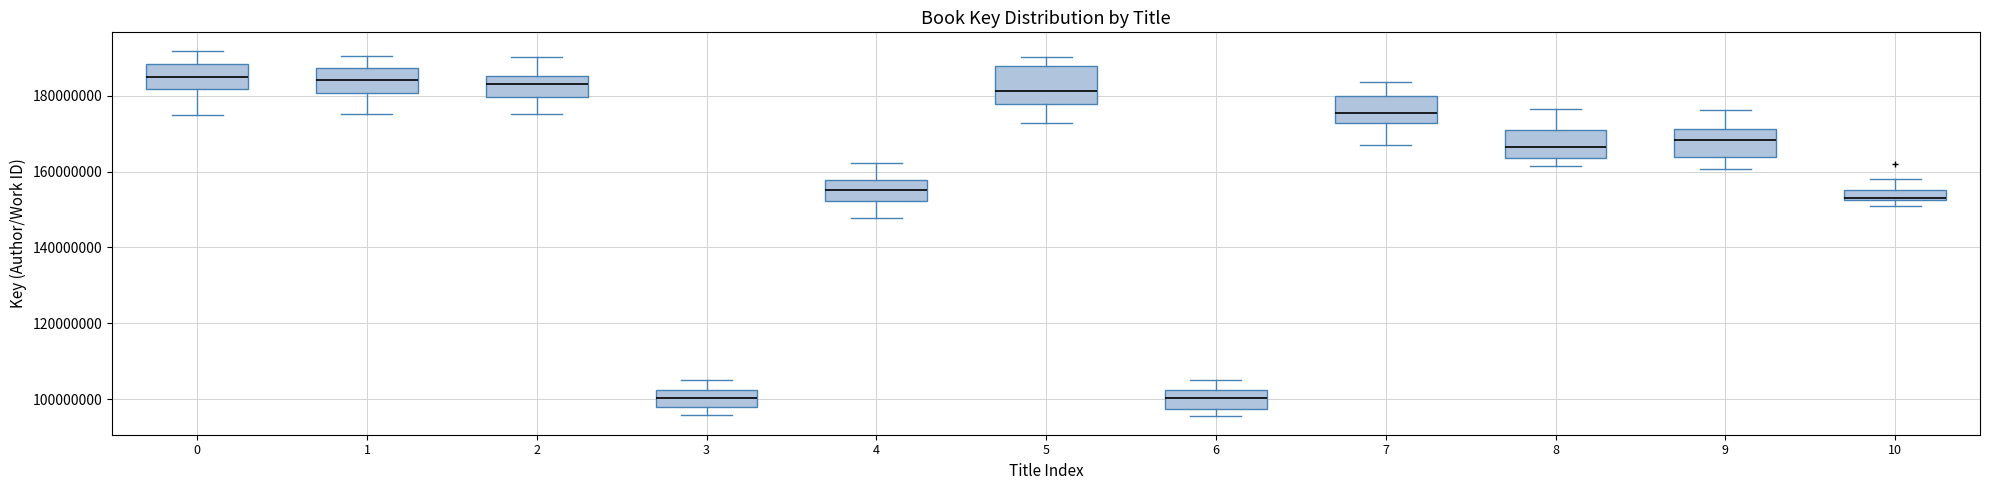

Where does the upper whisker of the box at x = 10 end on the y-axis? The values are not printed on the chart, so give them approximately, as read against the axis.

158000000